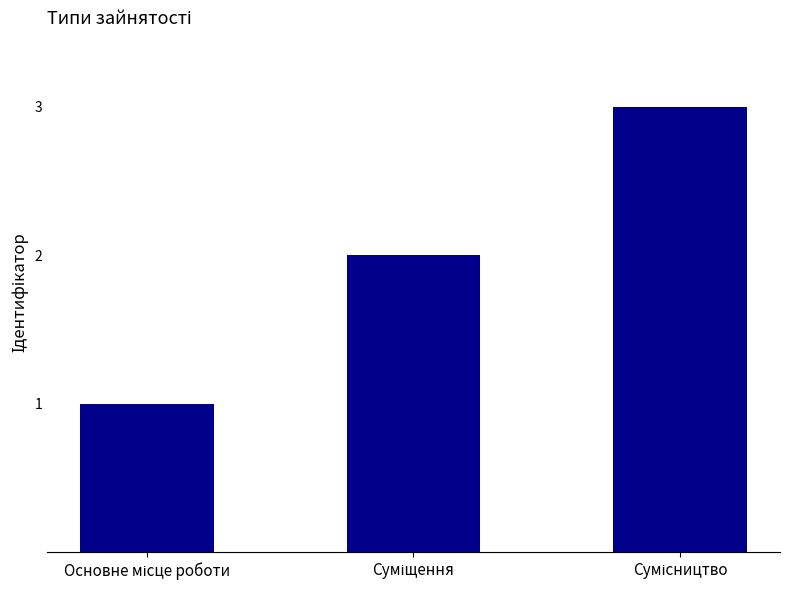

What is the greatest value displayed?

3